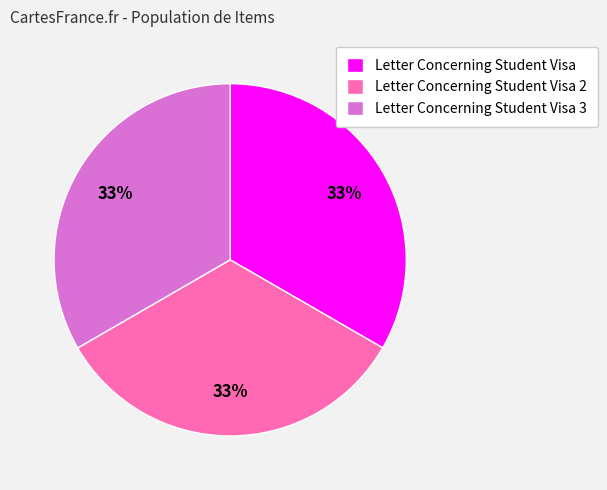

Combined, do Letter Concerning Student Visa 3 and Letter Concerning Student Visa 2 account for over 50%?

Yes